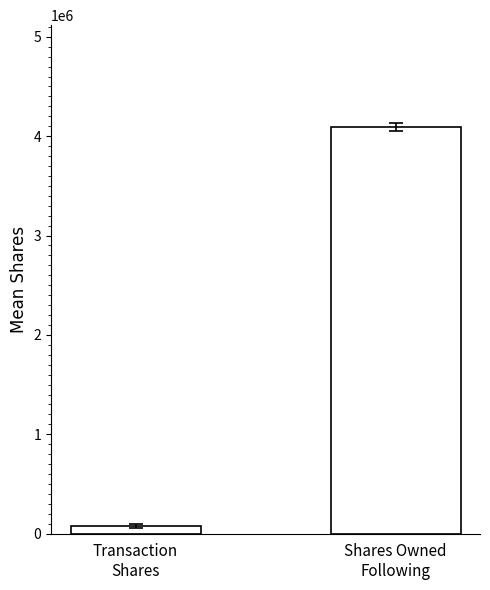

Which has a higher value, Transaction
Shares or Shares Owned
Following?

Shares Owned
Following